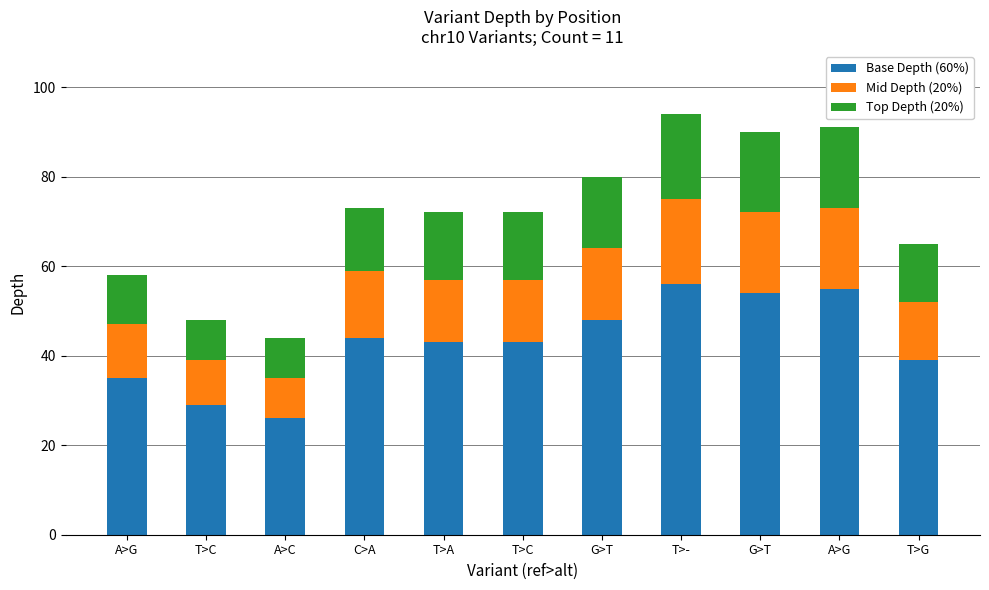

What is the label of the 4th bar from the left?

C>A